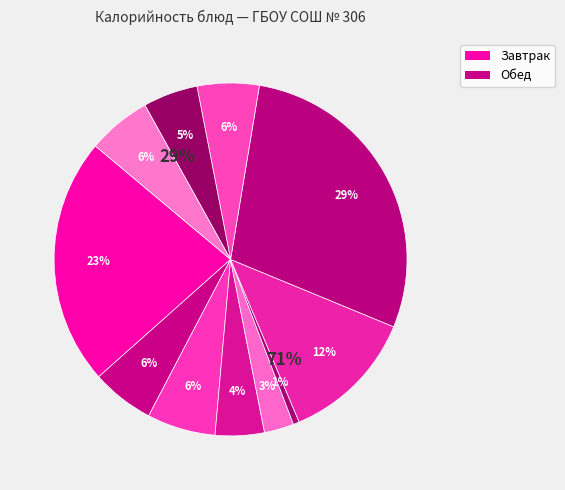

What is the change in value from Батон (завтрак) to Хлеб ржано-пшеничный?

-6.3